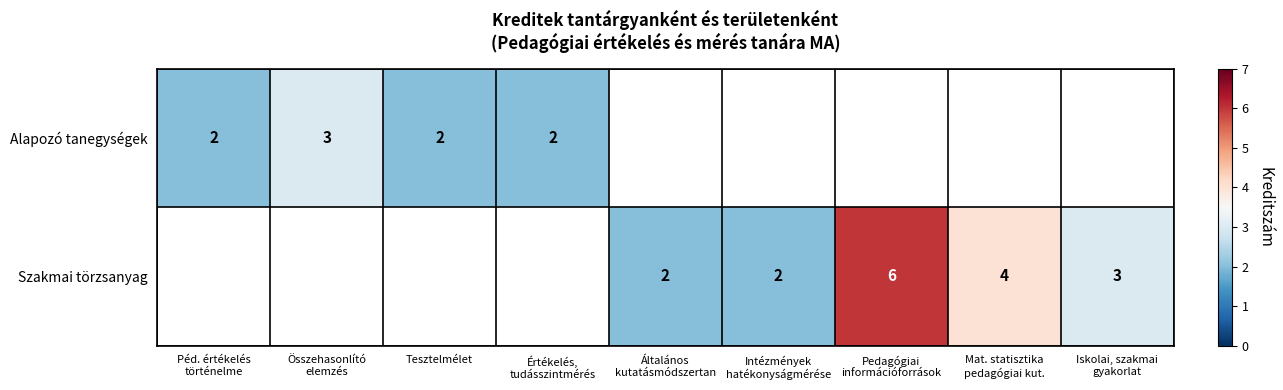

Which series changed the most between Mat. statisztika pedagógiai kut. and Iskolai, szakmai gyakorlat?

Szakmai törzsanyag